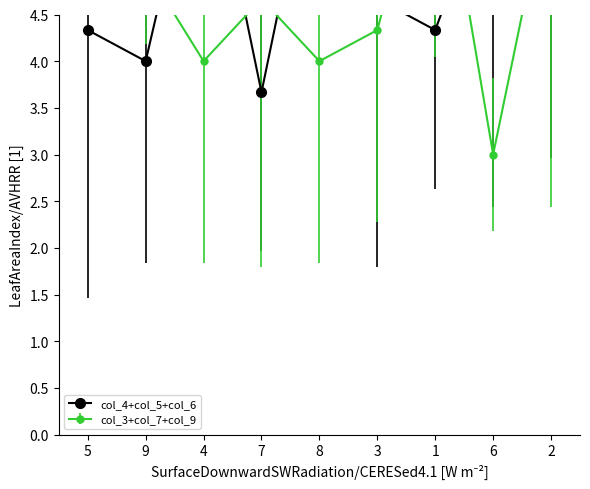

Which category has the highest value in the col_6 series?

6